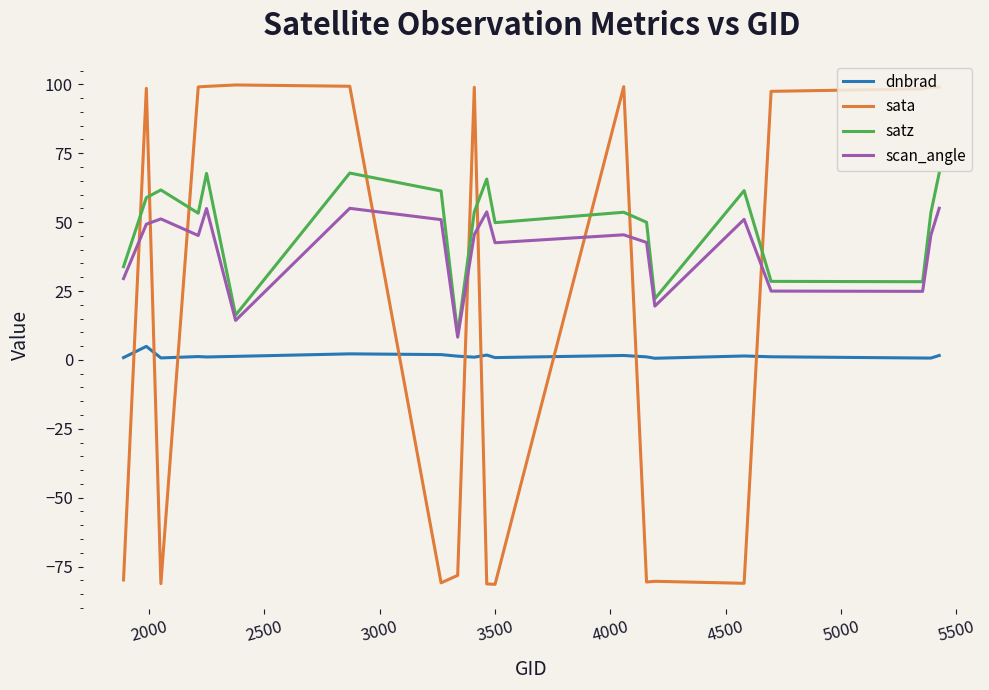

What is the average value of the satz series?

48.2